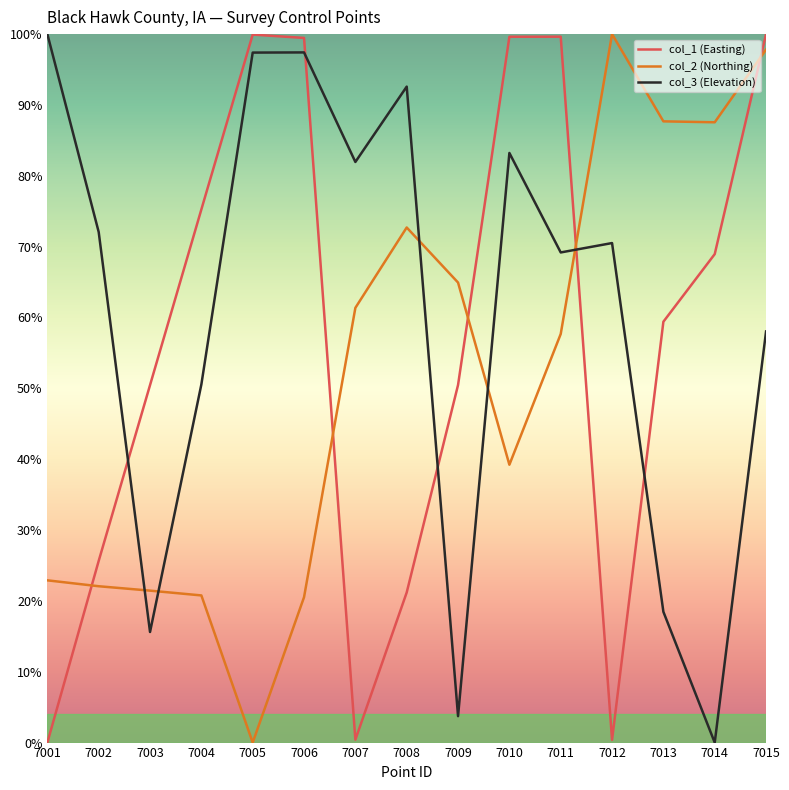

What are all the series names shown in the legend?

col_1 (Easting), col_2 (Northing), col_3 (Elevation)